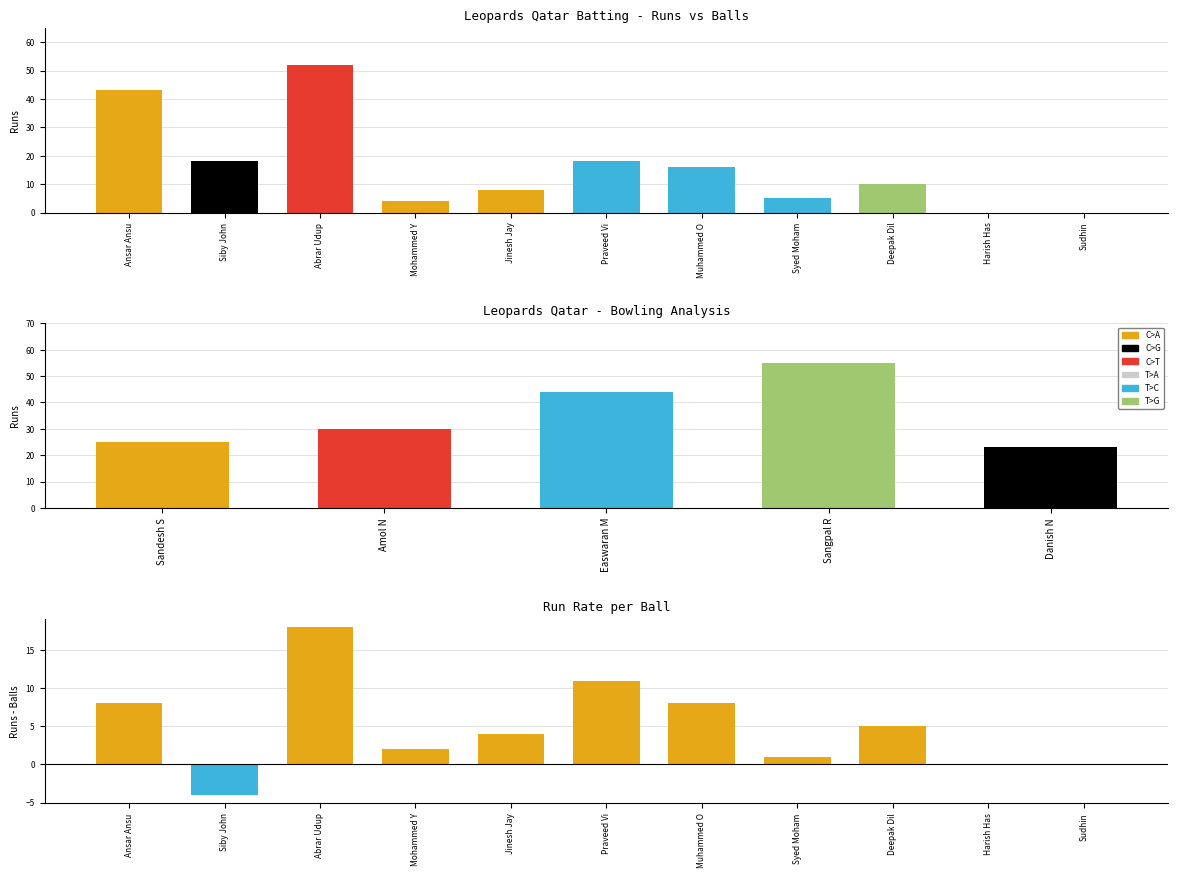

What is the average value?

16